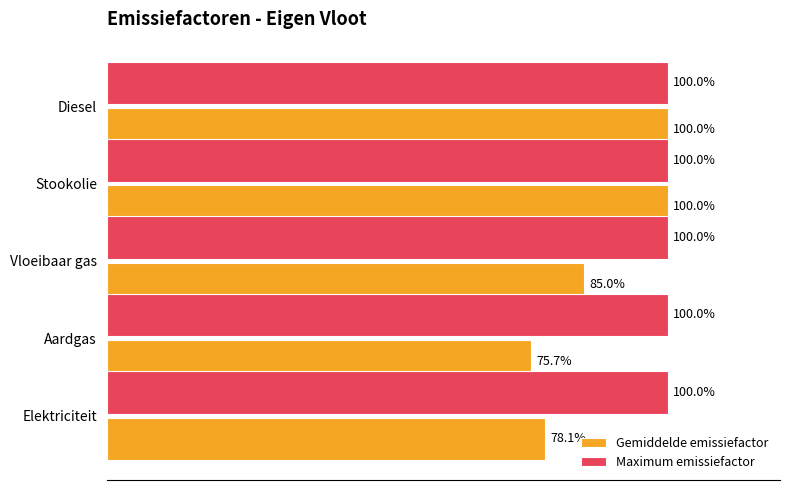

Which series changed the most between Elektriciteit and Vloeibaar gas?

Gemiddelde emissiefactor